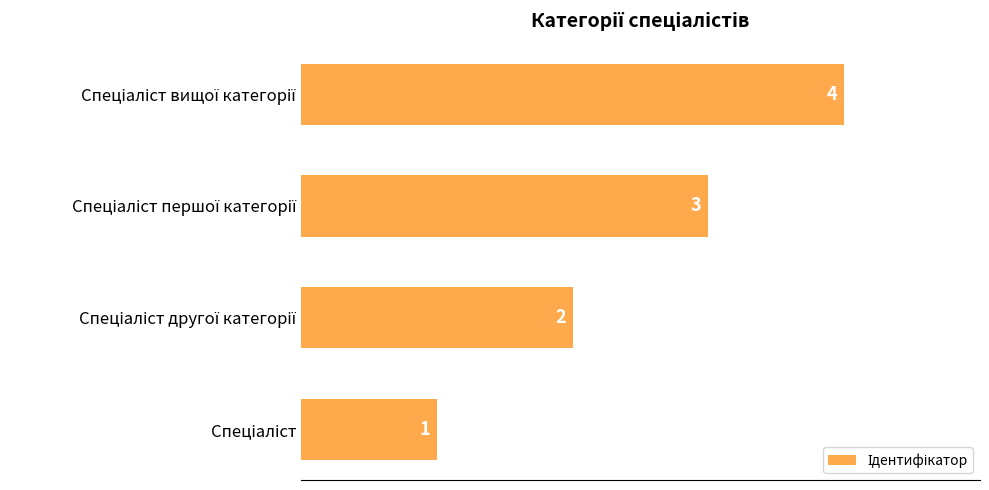

Count the values in the range 2 to 4.

3